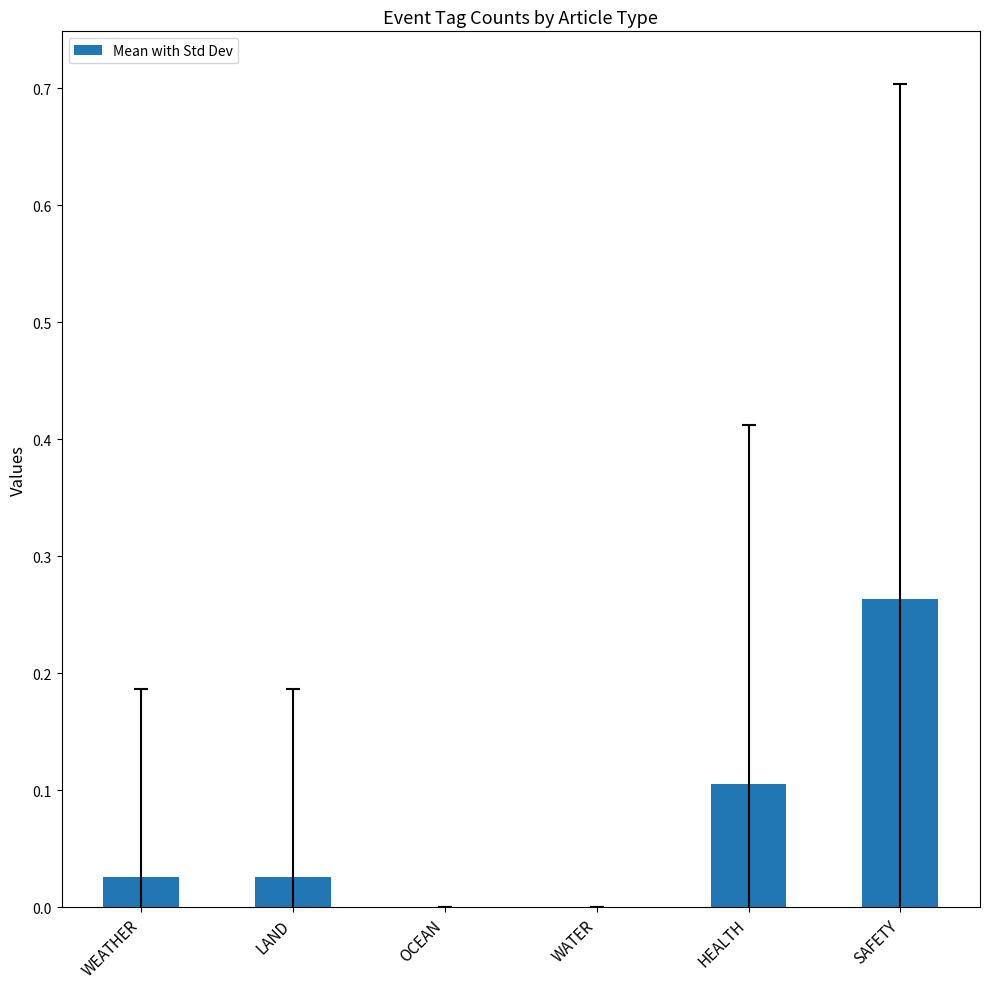

At which category does the chart reach its peak across all series?

SAFETY